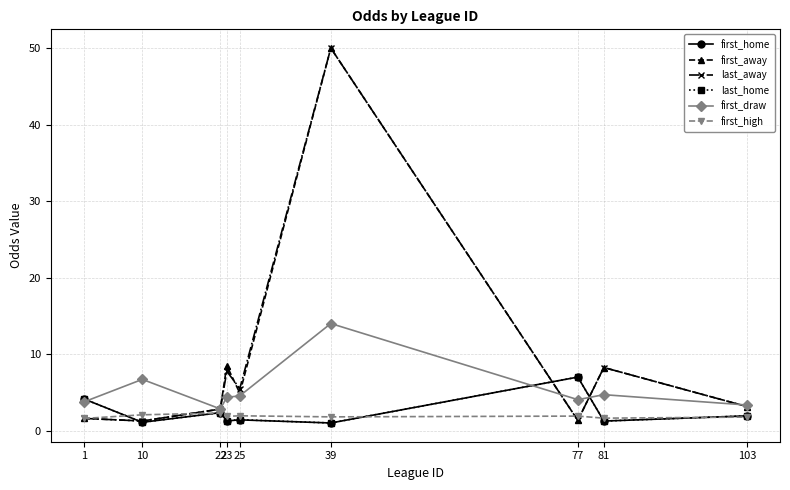

At which category is the sum across all series the highest?

39